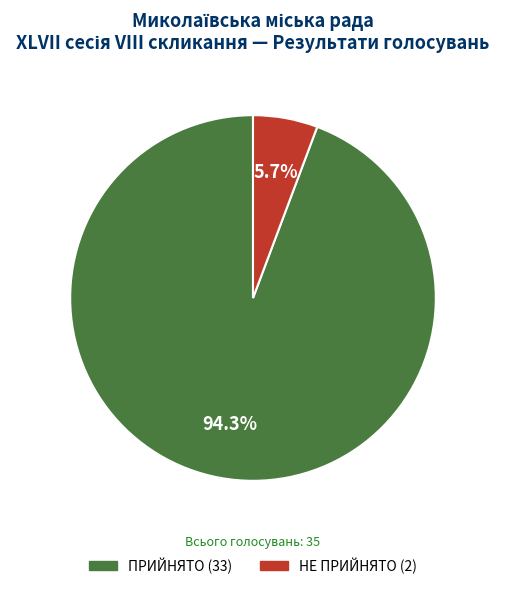

Approximately how many times larger is the value at ПРИЙНЯТО compared to НЕ ПРИЙНЯТО?

16.5